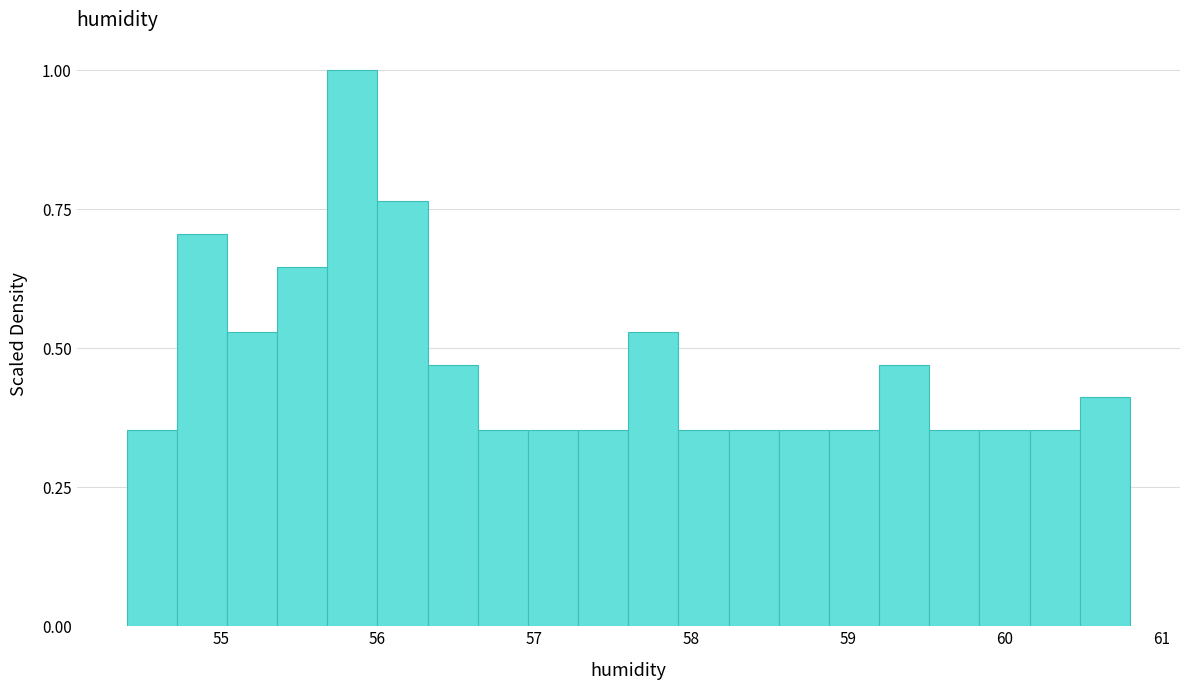

Around what value on the x-axis is the tallest bar? Give the approximate position of its centre, as read against the axis.

55.8